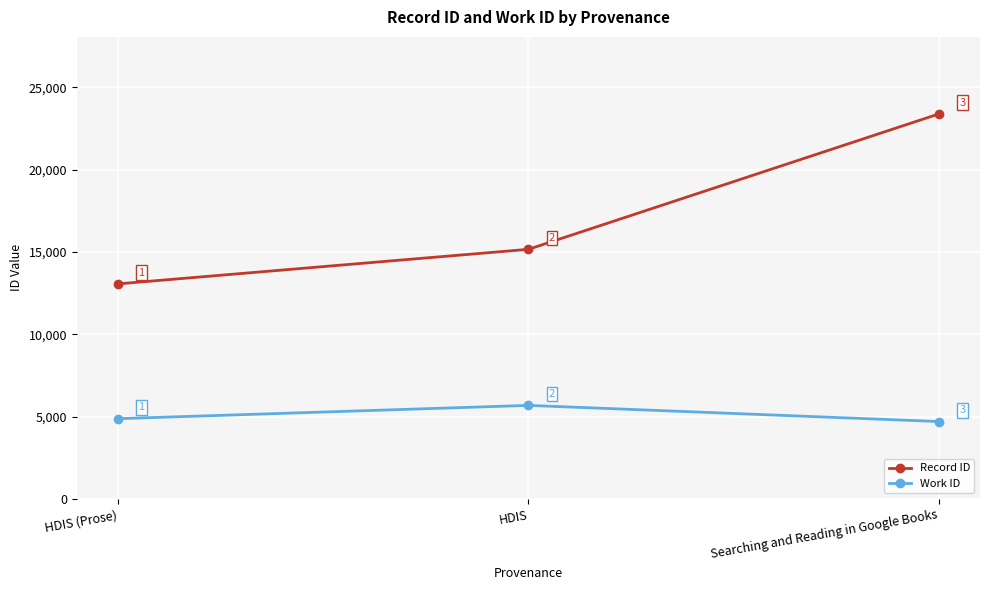

What is the spread (max minus min) of values at HDIS?

9476